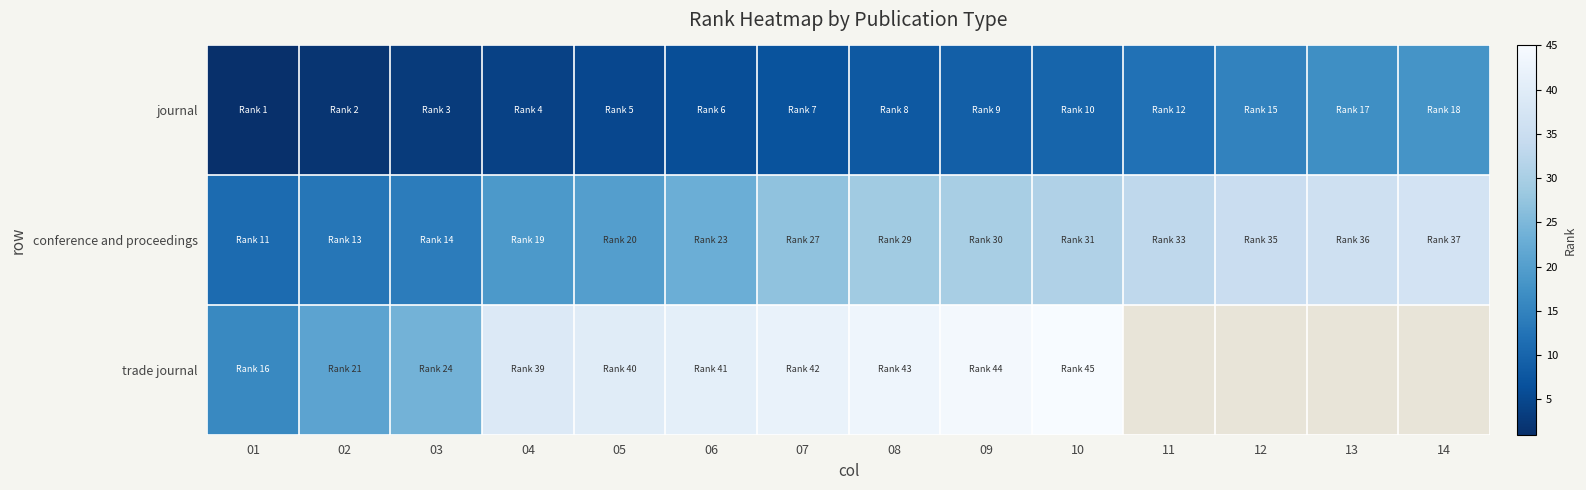

List the labels in order of journal value, largest first.

14, 13, 12, 11, 10, 09, 08, 07, 06, 05, 04, 03, 02, 01